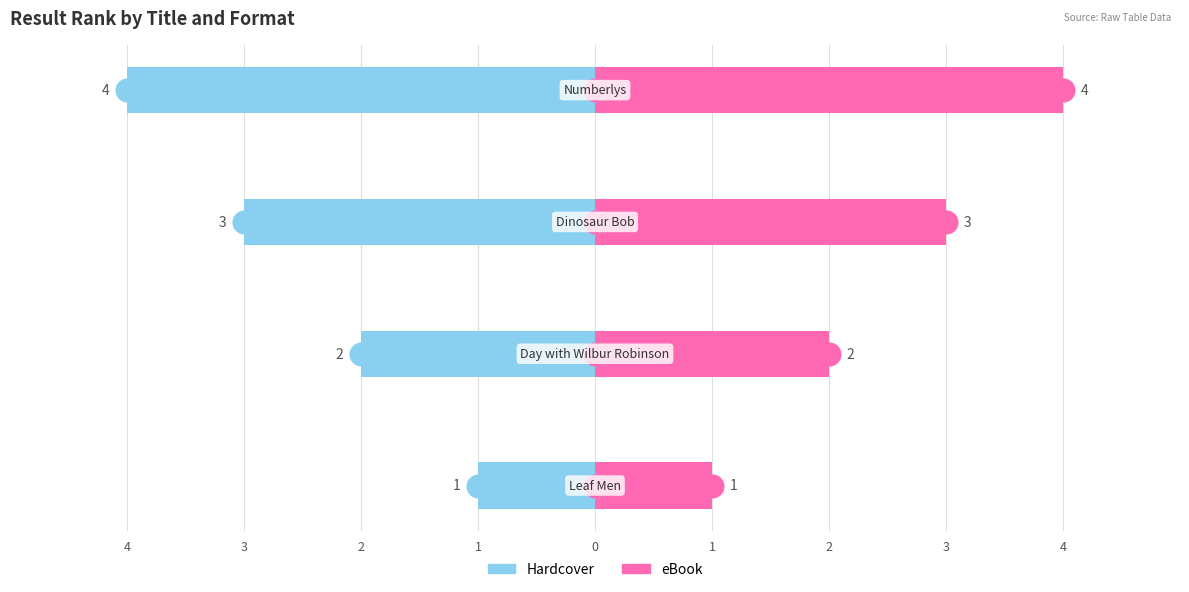

Which series contains the lowest Y value?

Hardcover